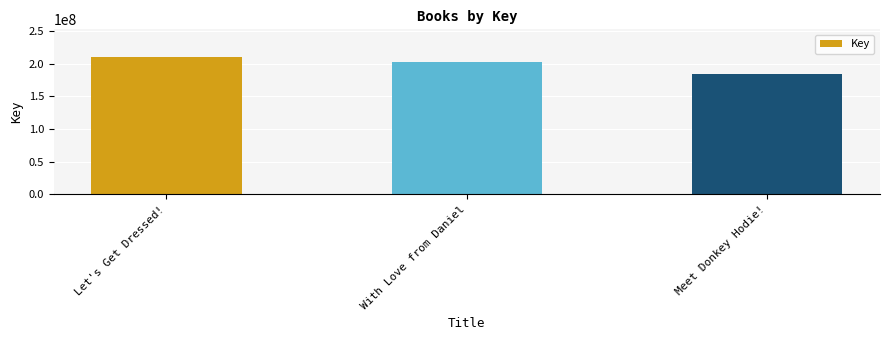

At which label does the data first exceed 202169777?

Let's Get Dressed!